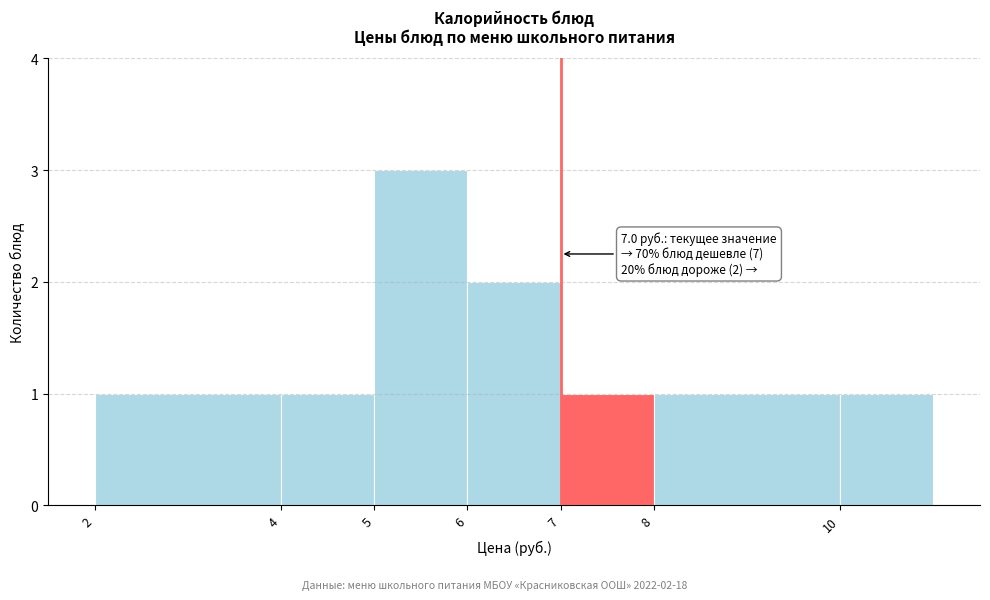

Which range on the x-axis has the tallest bar?

5 to 6